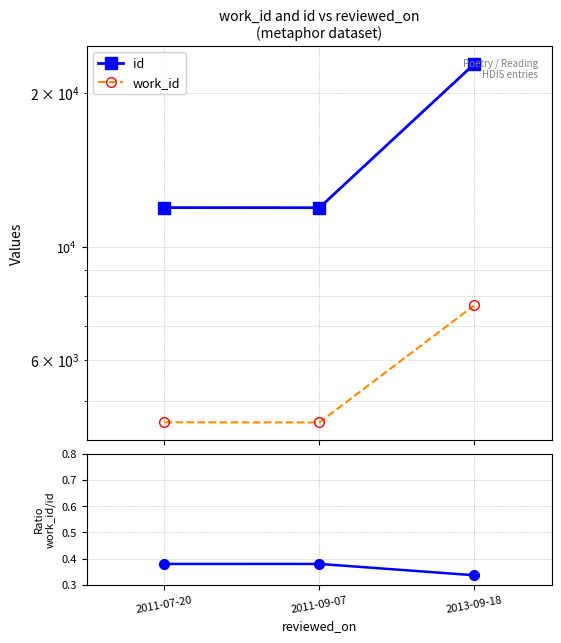

What value does the id series have at 2011-07-20?

11930.0